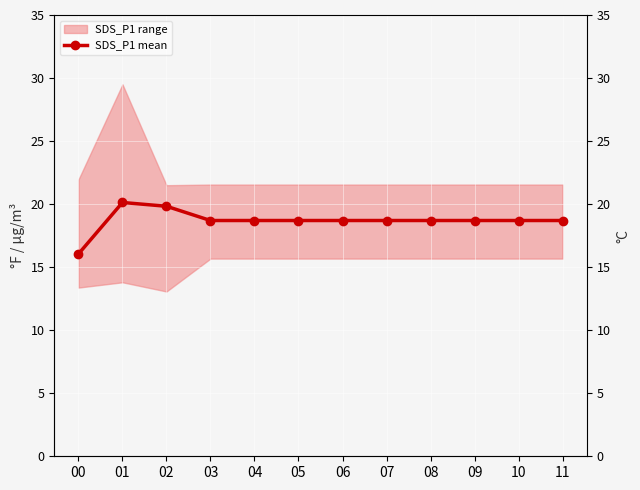

How many values exceed 18?

11